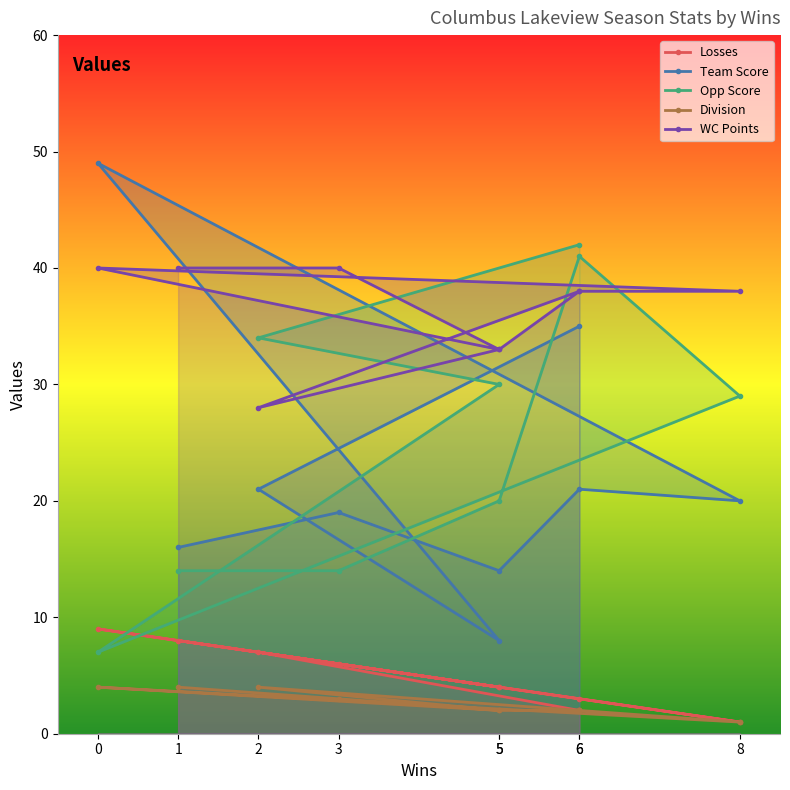

What is the average value of the Team Score series?

23